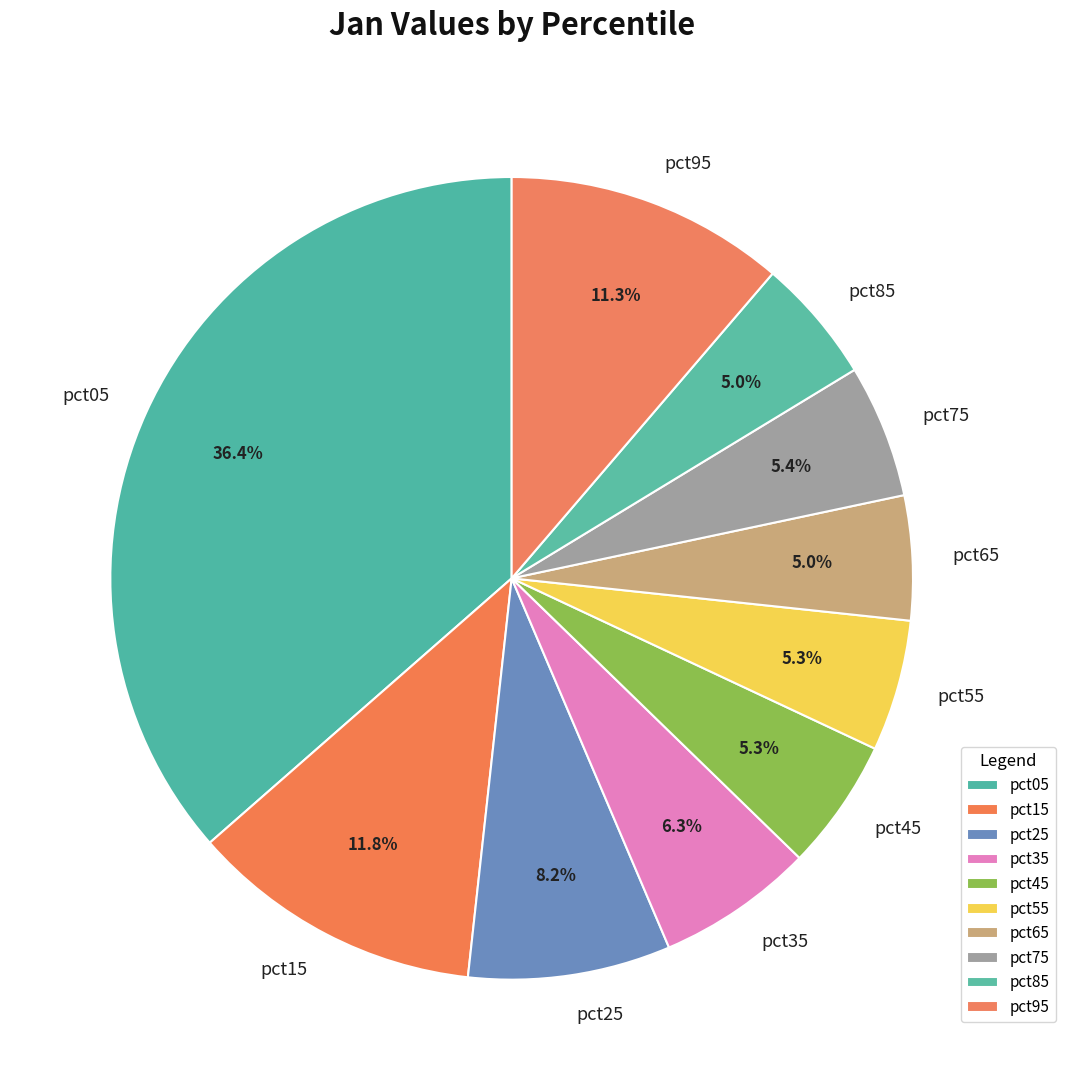

Does any single category account for the majority?

No